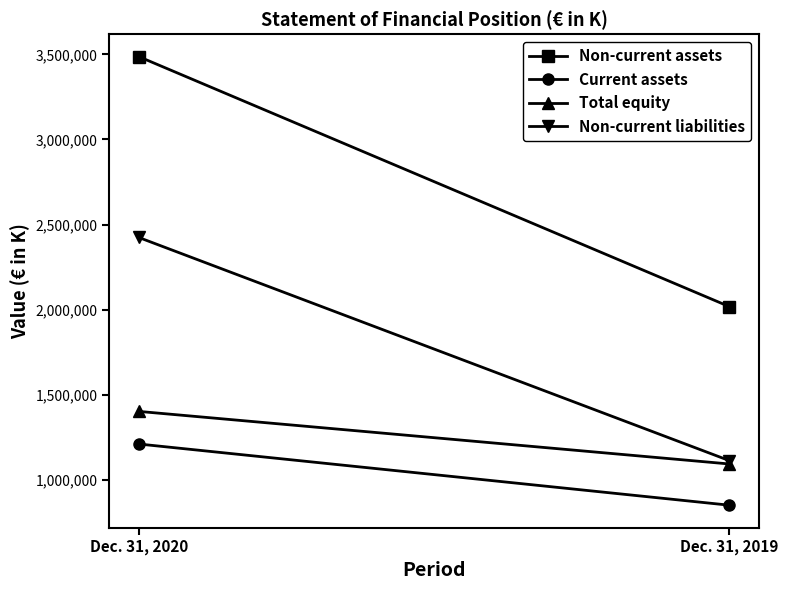

What are all the series names shown in the legend?

Non-current assets, Current assets, Total equity, Non-current liabilities